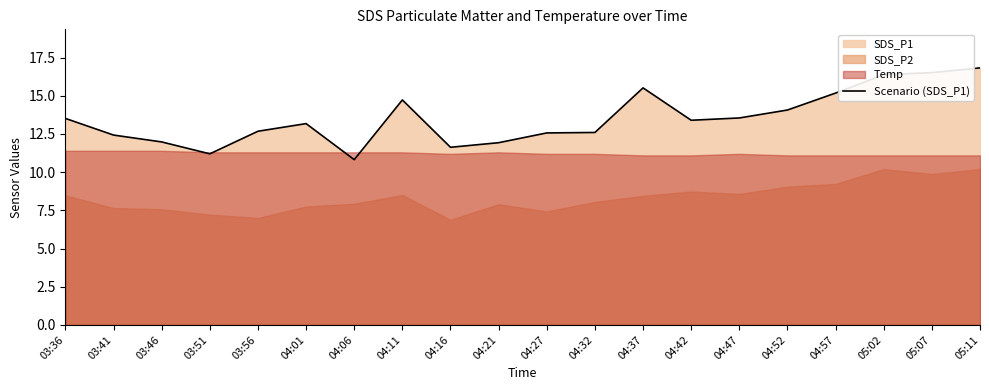

Where does the data first go above 13?

03:36